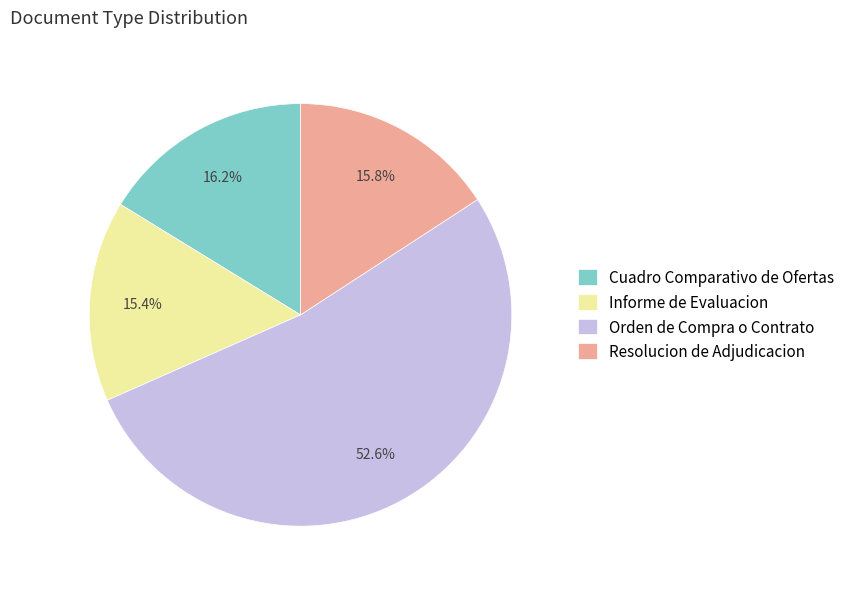

Which slice represents more than half of the pie?

Orden de Compra o Contrato